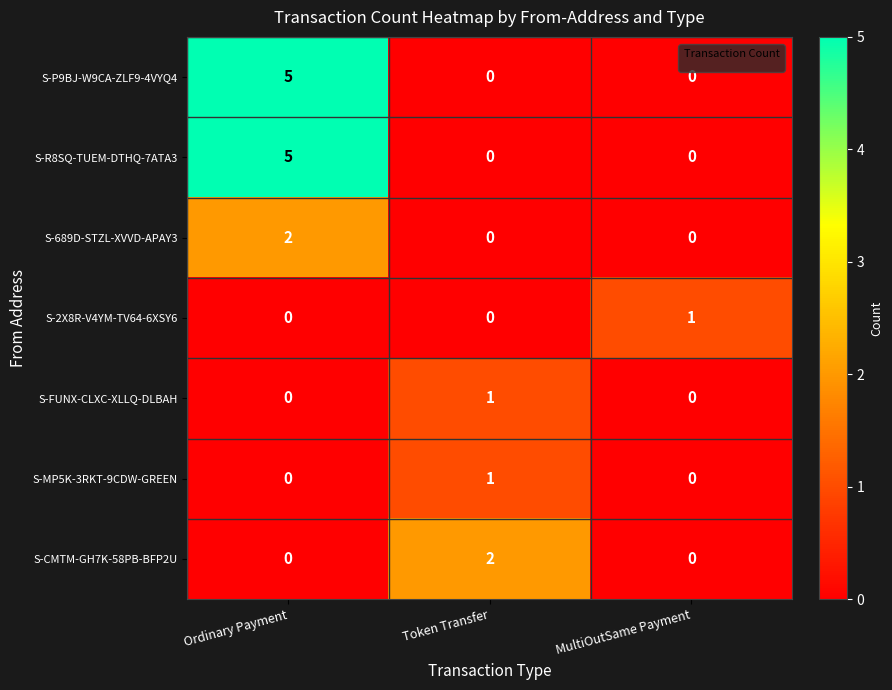

What is the sum of all S-R8SQ-TUEM-DTHQ-7ATA3 values?

5